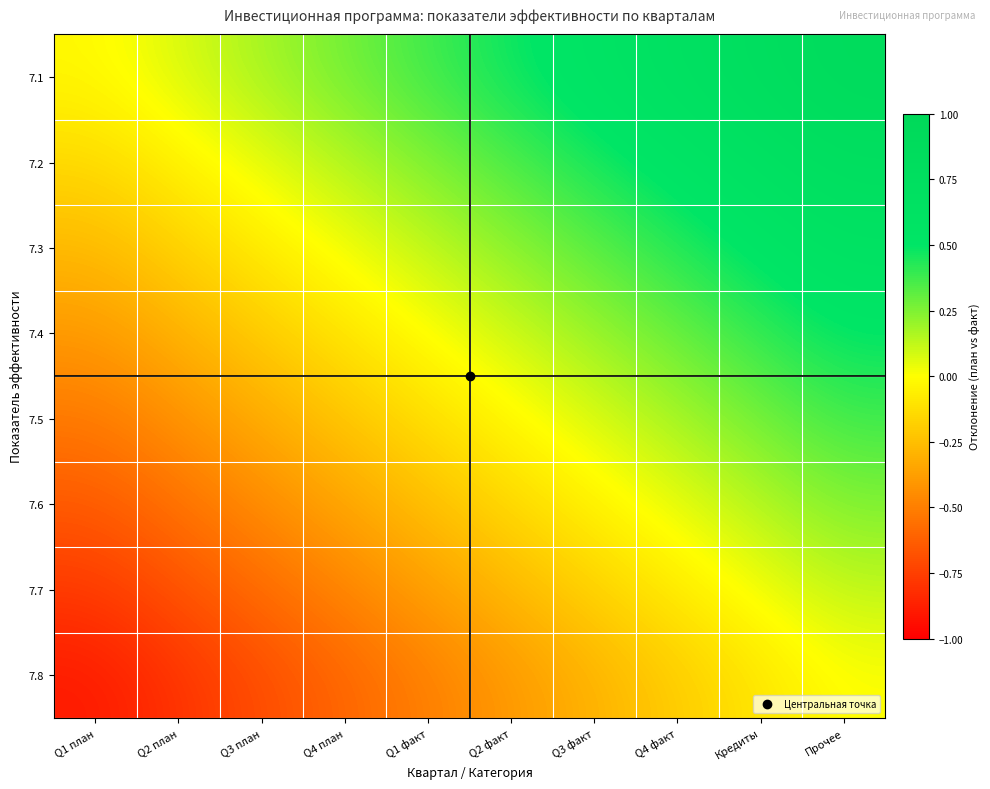

What is the total value across all series at Q1 план?

-3.7